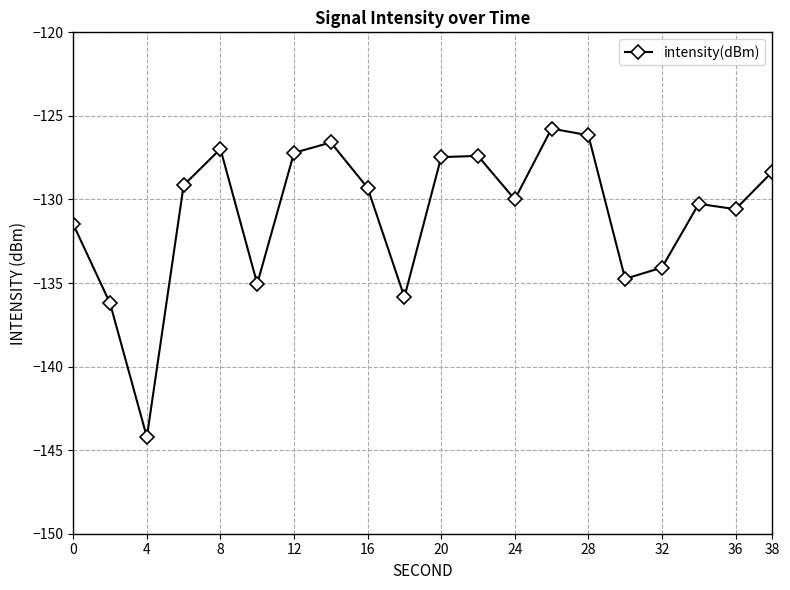

What is the value of the 16th point from the left?

-134.7